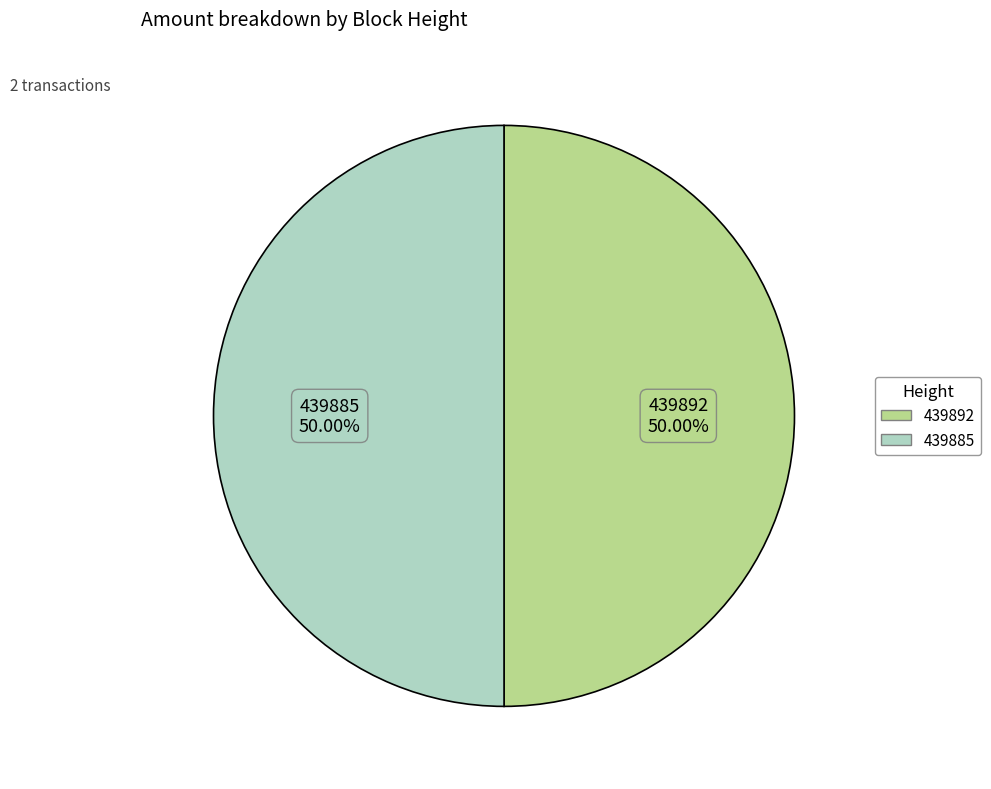

Approximately how many times larger is the value at 439885 compared to 439892?

1.0